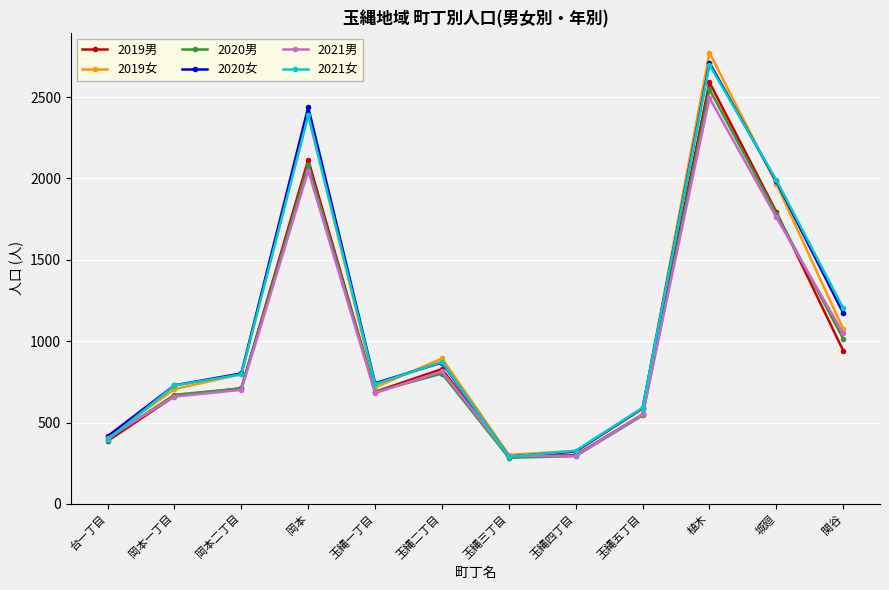

The 2019男 series shows 467 at 岡本二丁目. True or false?

False